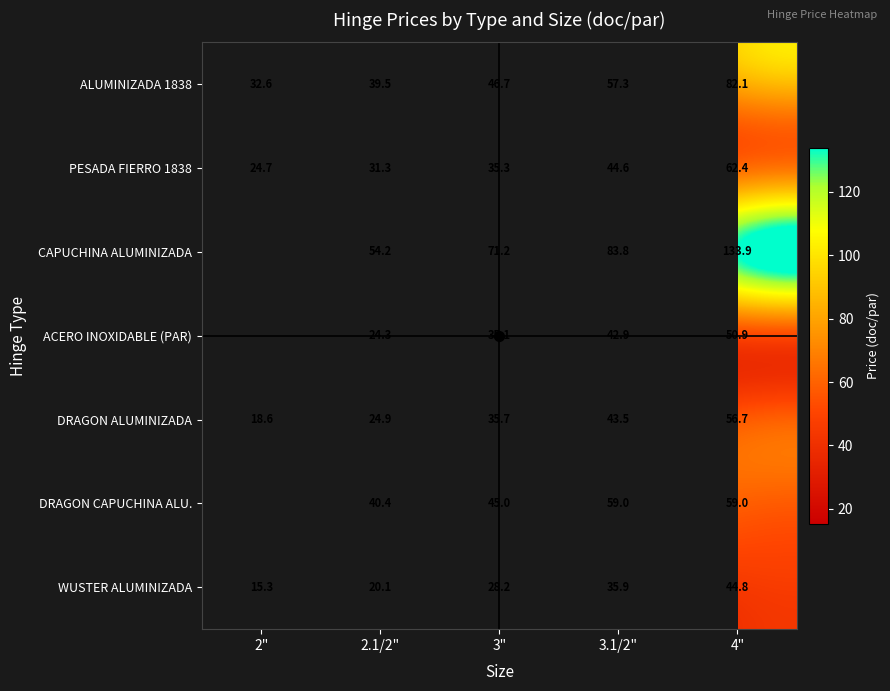

Is the value of ALUMINIZADA 1838 at 3.1/2" greater than the value of PESADA FIERRO 1838 at 4"?

No